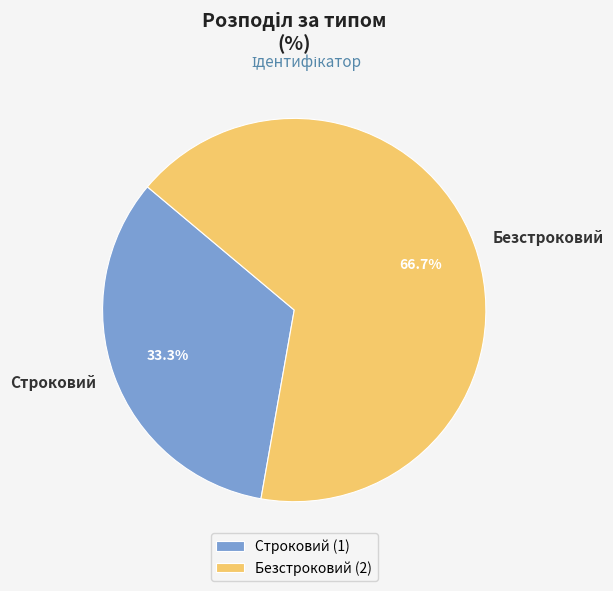

To the nearest percent, what portion does Строковий represent?

33%